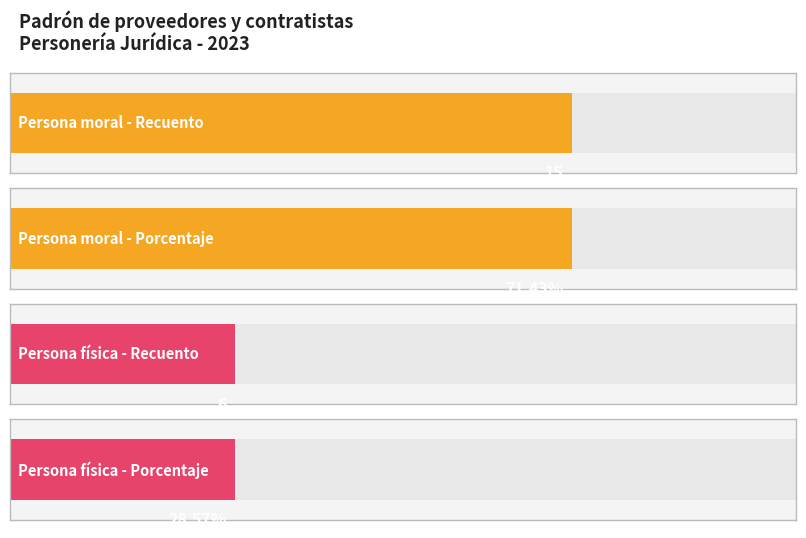

Is it true that Persona moral equals 1 at Hermosillo?

False